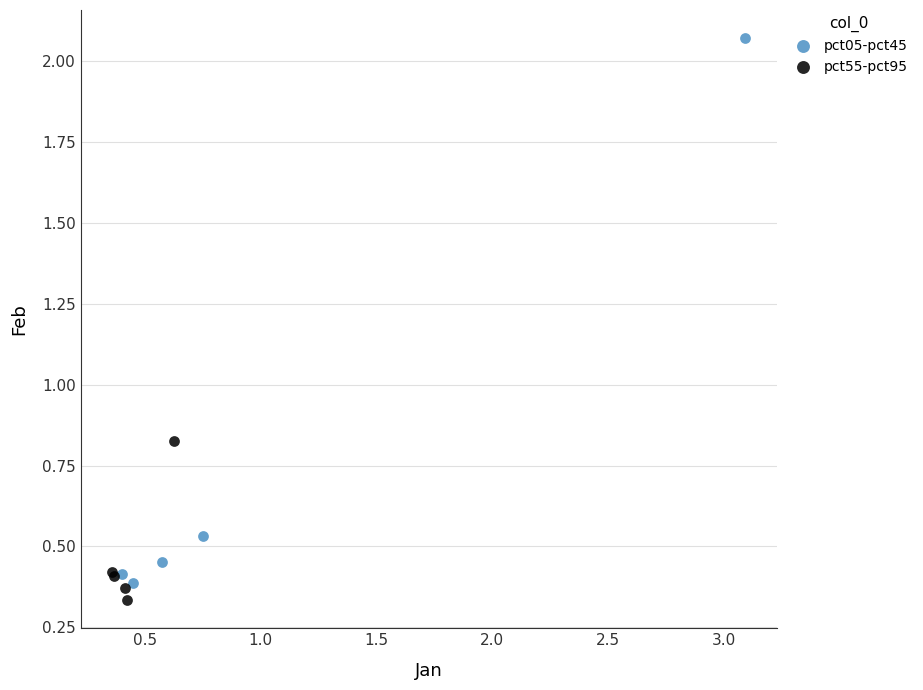

Which series contains the lowest Y value?

pct55-pct95